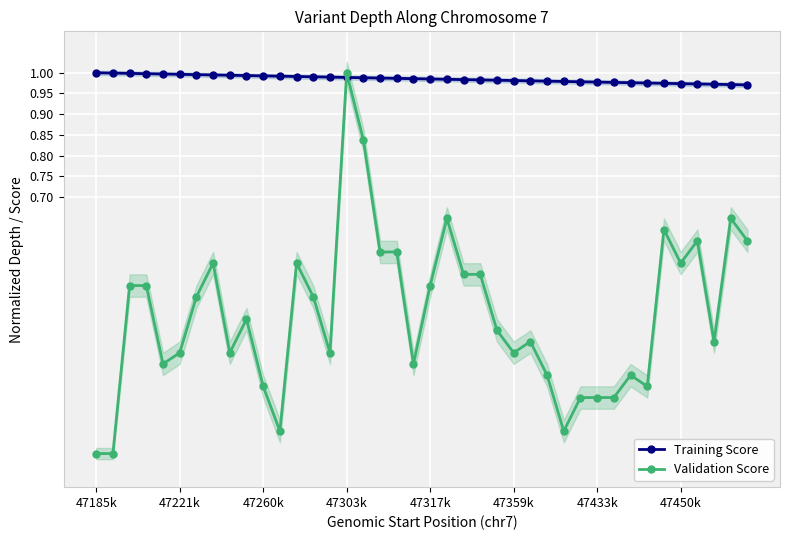

Which series has the largest range (max minus min)?

Validation Score